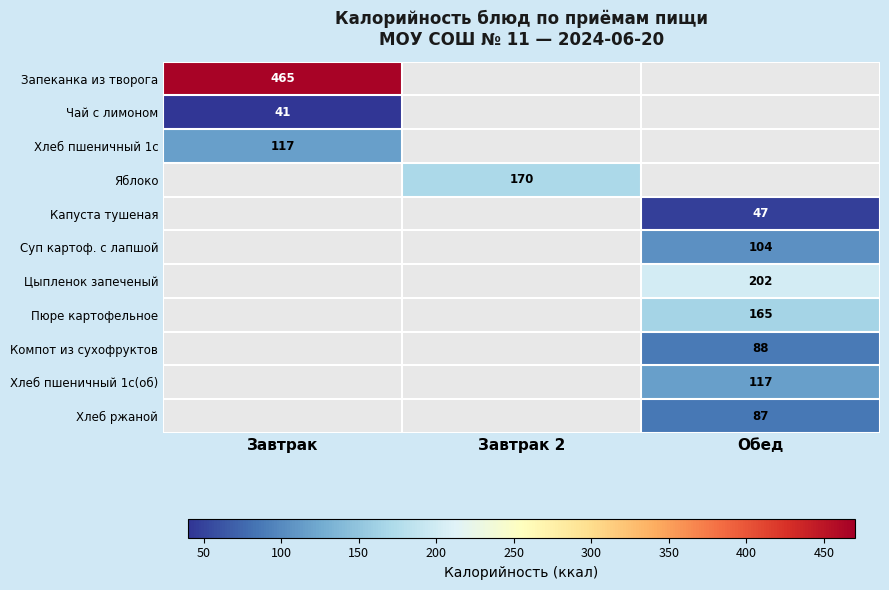

At which category does the chart reach its minimum across all series?

Завтрак